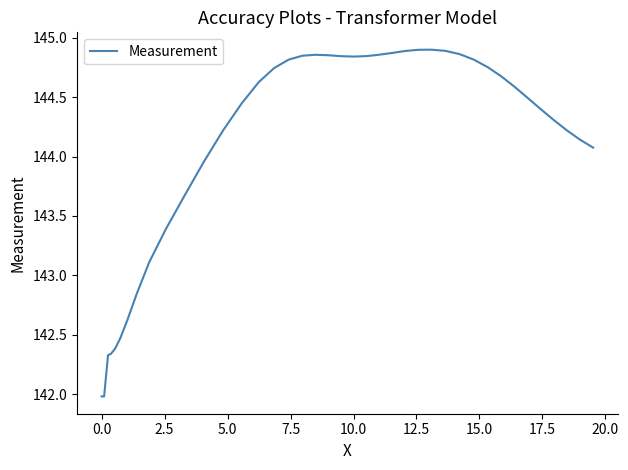

What is the difference between the maximum and minimum values?

2.9